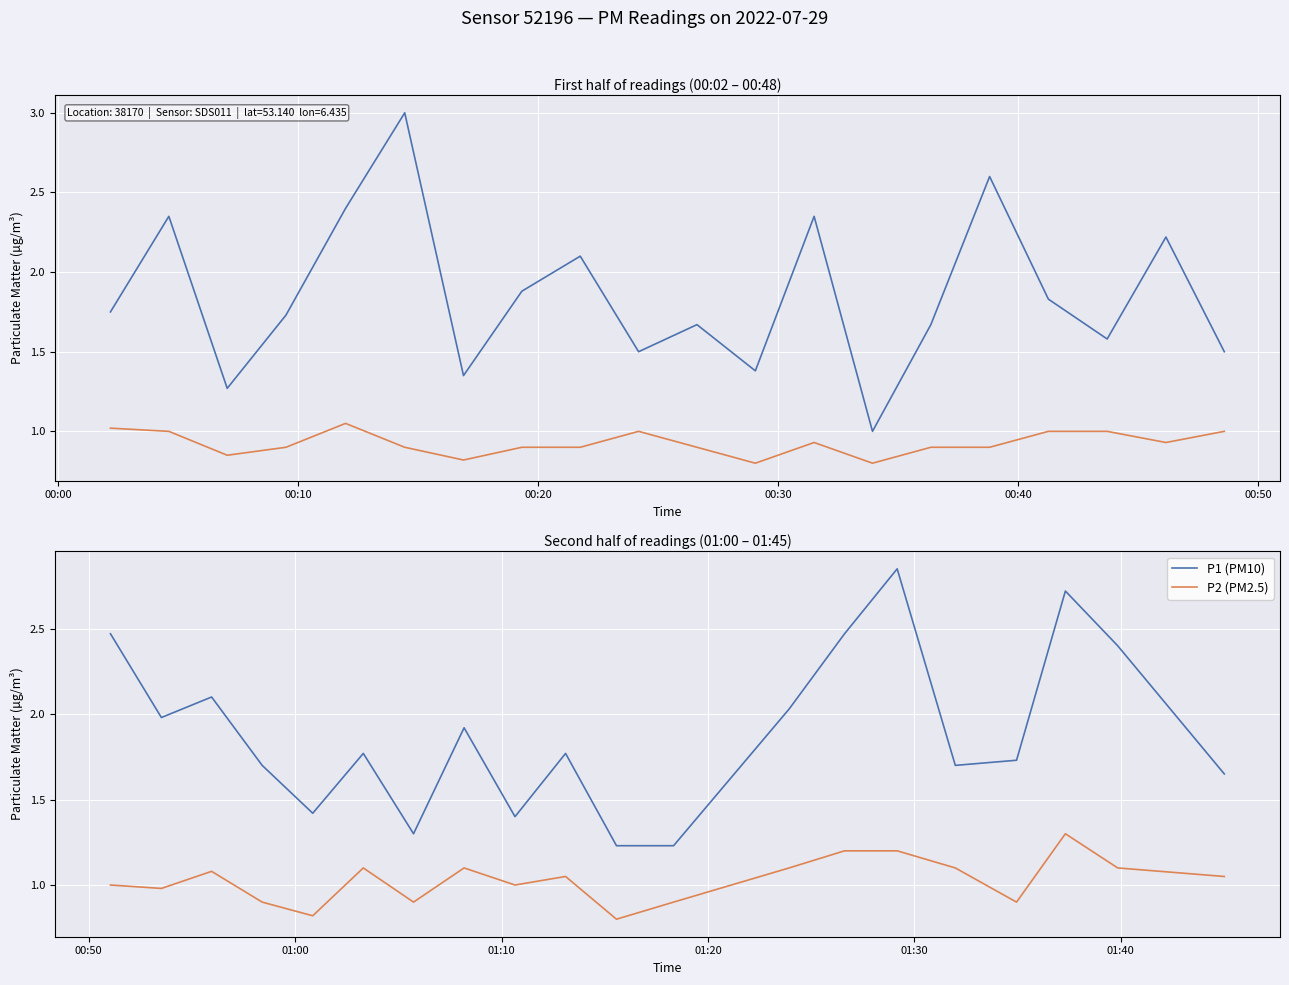

Which series has the widest spread of values?

P1